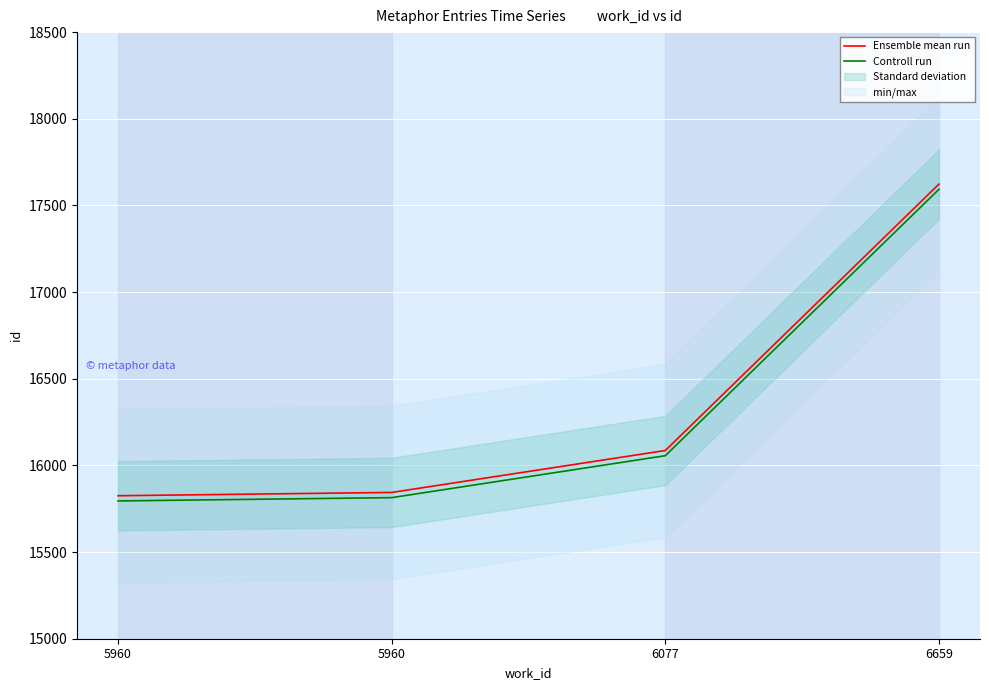

True or false: Controll run and Ensemble mean run intersect in this chart.

False